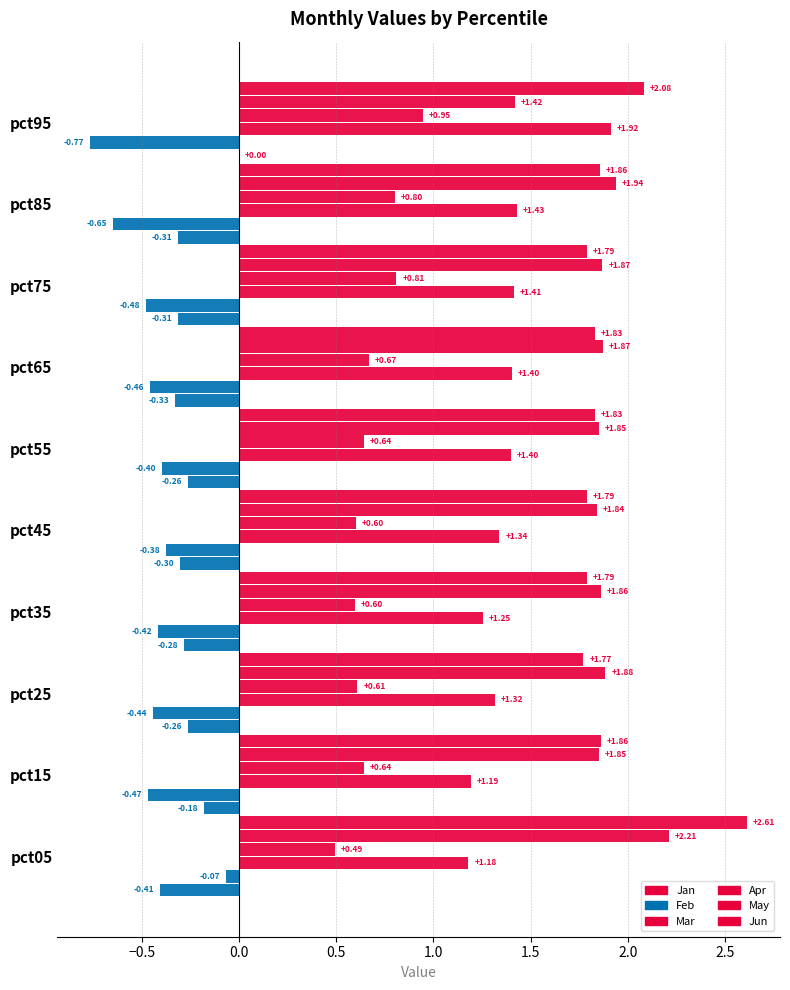

How many series are shown in this chart?

6